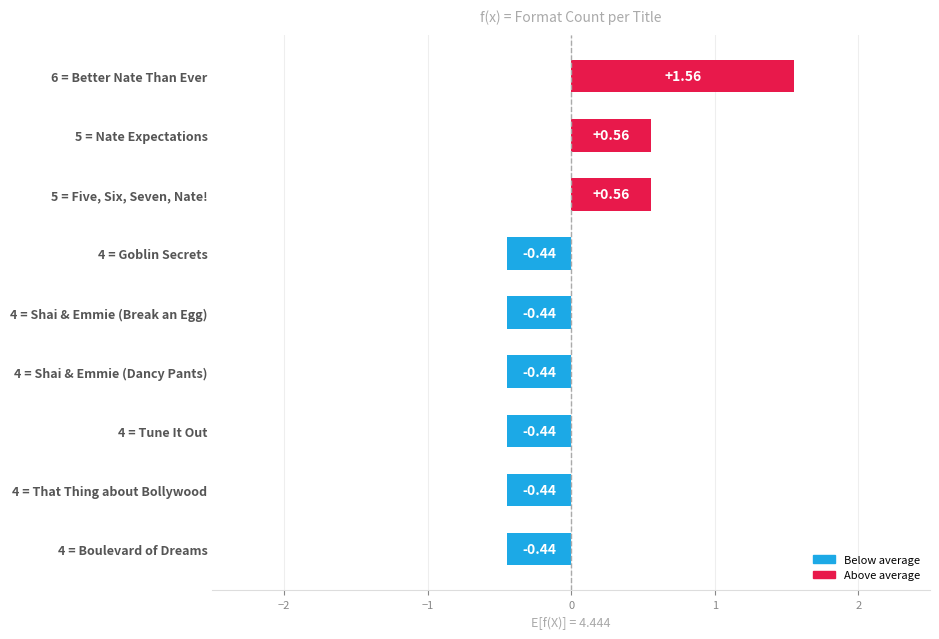

What is the change in value from 5 = Five, Six, Seven, Nate! to 4 = Shai & Emmie (Break an Egg)?

-1.0